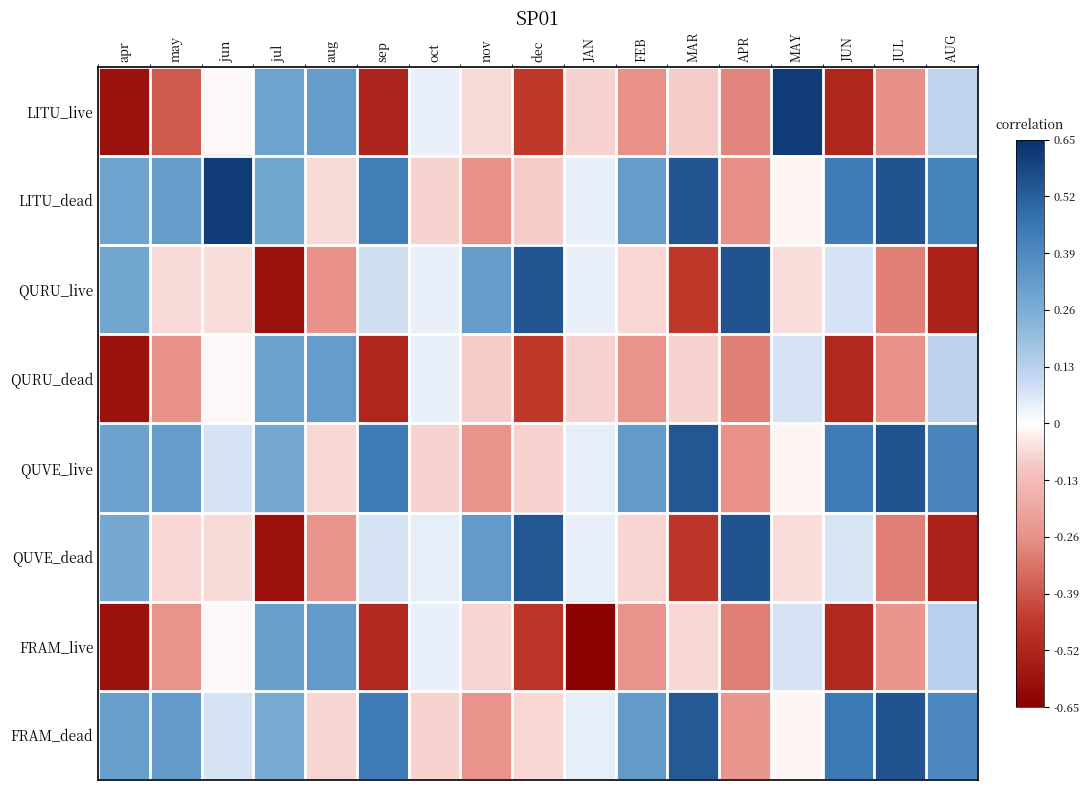

What is the difference between the highest and lowest values at JUL?

0.9